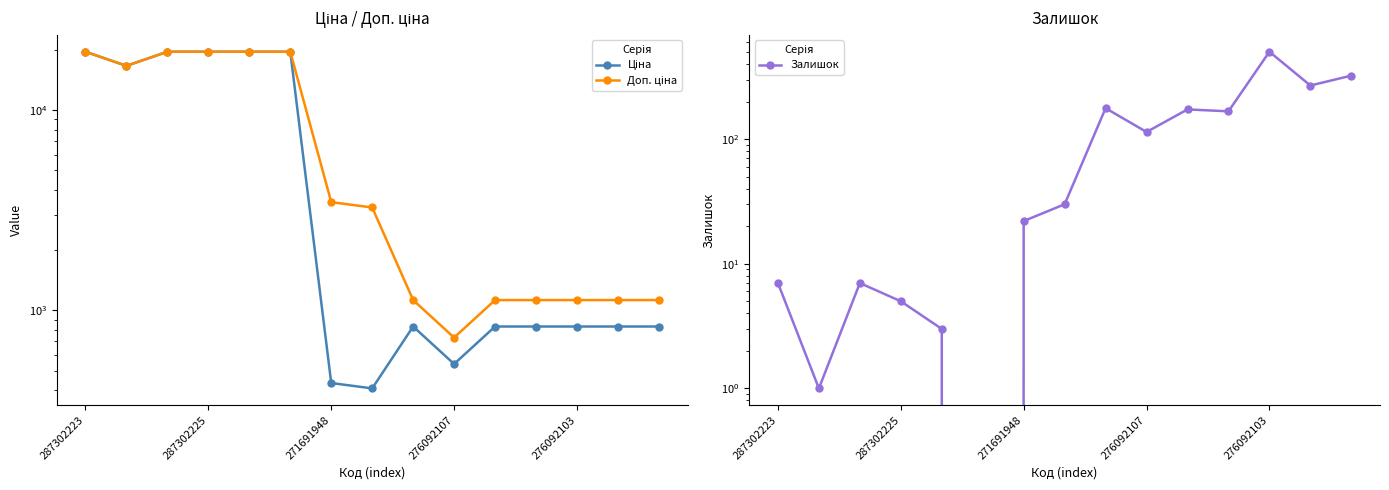

Which series has the largest range (max minus min)?

Ціна